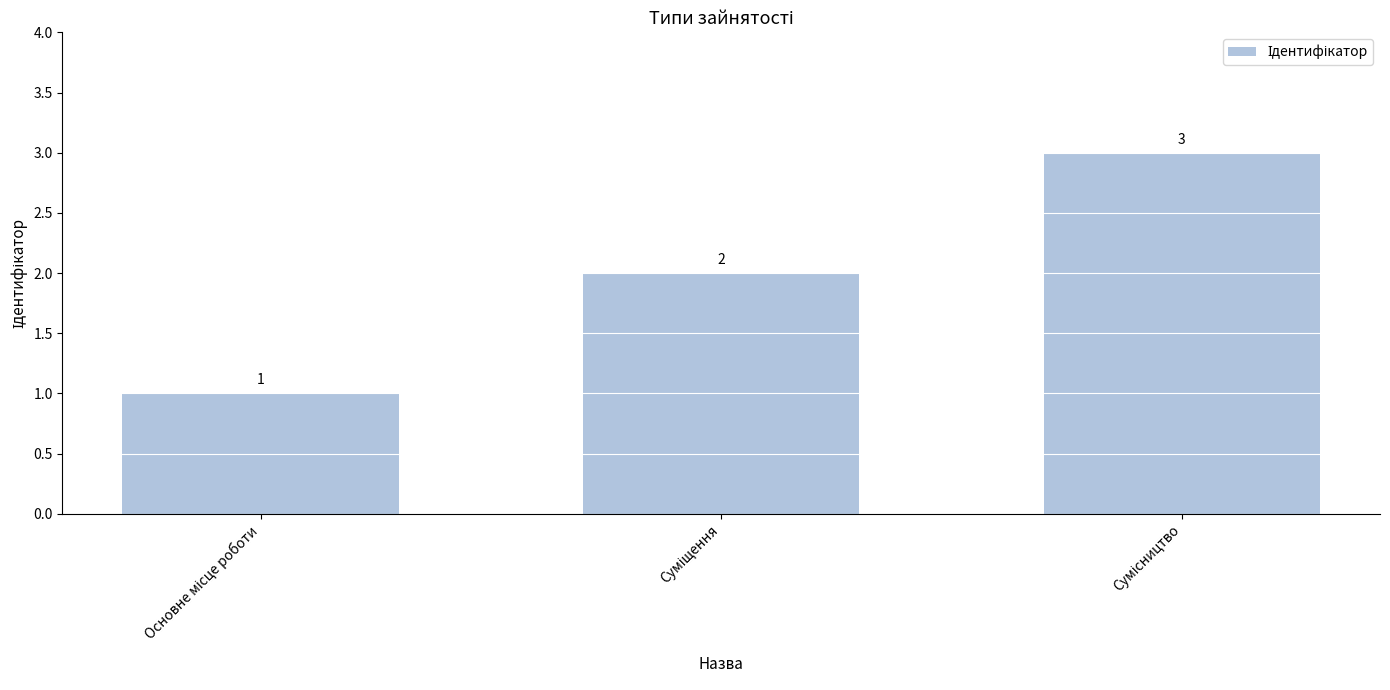

What is the sum of all values?

6